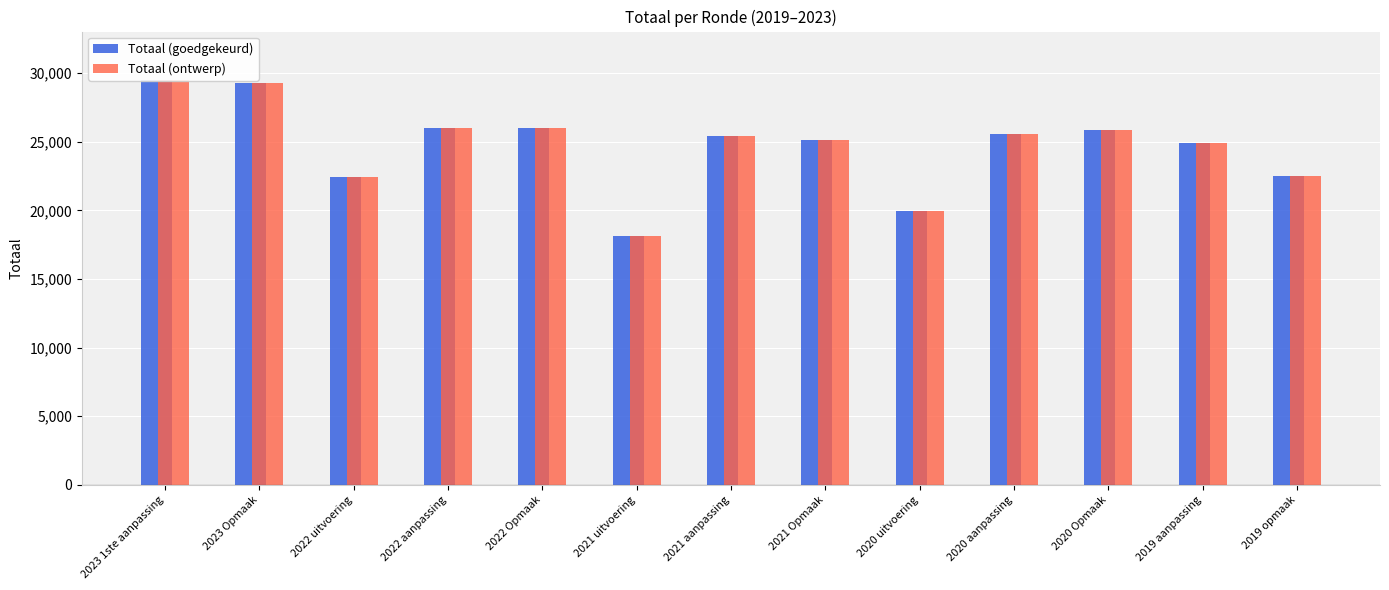

At which label does Totaal (ontwerp) reach its peak?

2023 1ste aanpassing